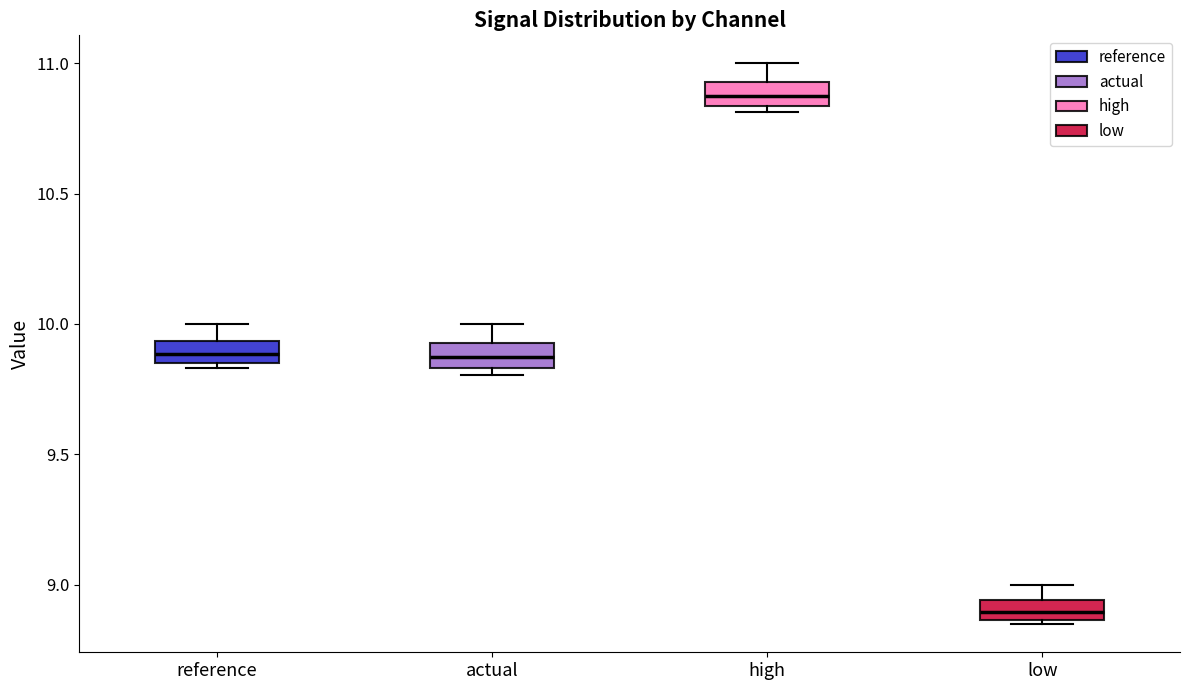

Which box has the highest median line?

high